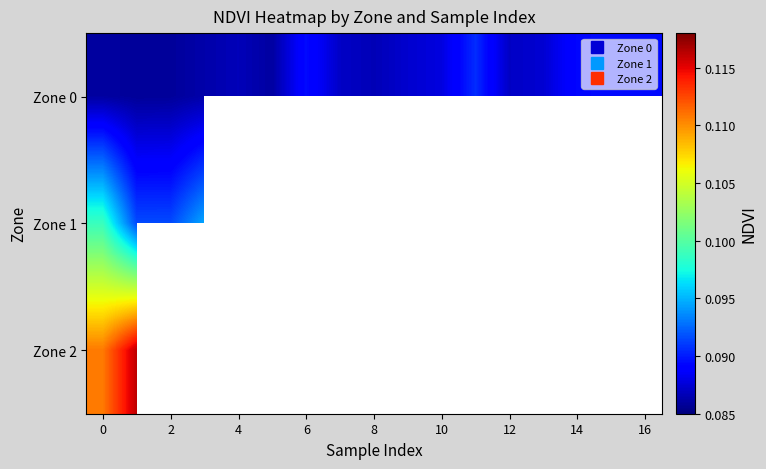

List the series in order of their peak value, highest first.

Zone 2, Zone 1, Zone 0